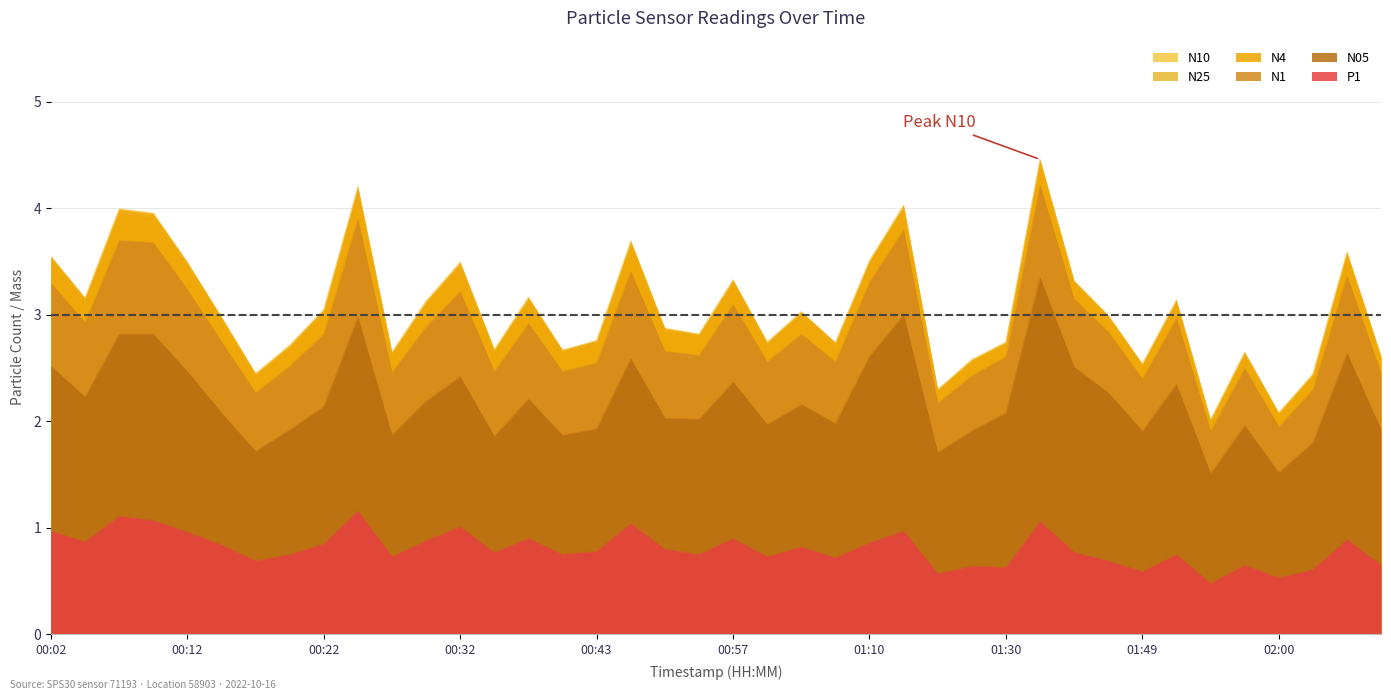

Reading left to right, transcribe all the data shown in this chart.

N10: 00:02=3.5	00:05=3.2	00:07=4.0	00:10=4.0	00:12=3.5	00:15=3.0	00:17=2.5	00:20=2.7	00:22=3.0	00:25=4.2	00:27=2.6	00:30=3.1	00:32=3.5	00:35=2.7	00:38=3.2	00:40=2.7	00:43=2.8	00:46=3.7	00:48=2.9	00:54=2.8	00:57=3.3	00:59=2.8	01:02=3.0	01:04=2.7	01:10=3.5	01:12=4.0	01:18=2.3	01:21=2.6	01:30=2.8	01:35=4.5	01:41=3.3	01:46=3.0	01:49=2.5	01:52=3.1	01:54=2.0	01:57=2.6	02:00=2.1	02:02=2.5	02:05=3.6	02:07=2.6
N25: 00:02=3.5	00:05=3.1	00:07=4.0	00:10=3.9	00:12=3.5	00:15=3.0	00:17=2.4	00:20=2.7	00:22=3.0	00:25=4.2	00:27=2.6	00:30=3.1	00:32=3.5	00:35=2.6	00:38=3.1	00:40=2.6	00:43=2.7	00:46=3.7	00:48=2.9	00:54=2.8	00:57=3.3	00:59=2.7	01:02=3.0	01:04=2.7	01:10=3.5	01:12=4.0	01:18=2.3	01:21=2.6	01:30=2.7	01:35=4.4	01:41=3.3	01:46=3.0	01:49=2.5	01:52=3.1	01:54=2.0	01:57=2.6	02:00=2.1	02:02=2.4	02:05=3.6	02:07=2.6
N4: 00:02=3.5	00:05=3.2	00:07=4.0	00:10=4.0	00:12=3.5	00:15=3.0	00:17=2.5	00:20=2.7	00:22=3.0	00:25=4.2	00:27=2.6	00:30=3.1	00:32=3.5	00:35=2.7	00:38=3.2	00:40=2.7	00:43=2.8	00:46=3.7	00:48=2.9	00:54=2.8	00:57=3.3	00:59=2.7	01:02=3.0	01:04=2.7	01:10=3.5	01:12=4.0	01:18=2.3	01:21=2.6	01:30=2.7	01:35=4.5	01:41=3.3	01:46=3.0	01:49=2.5	01:52=3.1	01:54=2.0	01:57=2.6	02:00=2.1	02:02=2.4	02:05=3.6	02:07=2.6
N1: 00:02=3.3	00:05=2.9	00:07=3.7	00:10=3.7	00:12=3.2	00:15=2.8	00:17=2.3	00:20=2.5	00:22=2.8	00:25=3.9	00:27=2.5	00:30=2.9	00:32=3.2	00:35=2.5	00:38=2.9	00:40=2.5	00:43=2.5	00:46=3.4	00:48=2.7	00:54=2.6	00:57=3.1	00:59=2.6	01:02=2.8	01:04=2.6	01:10=3.3	01:12=3.8	01:18=2.2	01:21=2.4	01:30=2.6	01:35=4.2	01:41=3.1	01:46=2.8	01:49=2.4	01:52=3.0	01:54=1.9	01:57=2.5	02:00=1.9	02:02=2.3	02:05=3.4	02:07=2.5
N05: 00:02=2.5	00:05=2.2	00:07=2.8	00:10=2.8	00:12=2.5	00:15=2.1	00:17=1.7	00:20=1.9	00:22=2.1	00:25=3.0	00:27=1.9	00:30=2.2	00:32=2.4	00:35=1.9	00:38=2.2	00:40=1.9	00:43=1.9	00:46=2.6	00:48=2.0	00:54=2.0	00:57=2.4	00:59=2.0	01:02=2.2	01:04=2.0	01:10=2.6	01:12=3.0	01:18=1.7	01:21=1.9	01:30=2.1	01:35=3.4	01:41=2.5	01:46=2.3	01:49=1.9	01:52=2.4	01:54=1.5	01:57=2.0	02:00=1.5	02:02=1.8	02:05=2.6	02:07=1.9
P1: 00:02=1.0	00:05=0.9	00:07=1.1	00:10=1.1	00:12=1.0	00:15=0.8	00:17=0.7	00:20=0.8	00:22=0.8	00:25=1.2	00:27=0.7	00:30=0.9	00:32=1.0	00:35=0.8	00:38=0.9	00:40=0.8	00:43=0.8	00:46=1.0	00:48=0.8	00:54=0.8	00:57=0.9	00:59=0.7	01:02=0.8	01:04=0.7	01:10=0.9	01:12=1.0	01:18=0.6	01:21=0.6	01:30=0.6	01:35=1.1	01:41=0.8	01:46=0.7	01:49=0.6	01:52=0.8	01:54=0.5	01:57=0.7	02:00=0.5	02:02=0.6	02:05=0.9	02:07=0.7